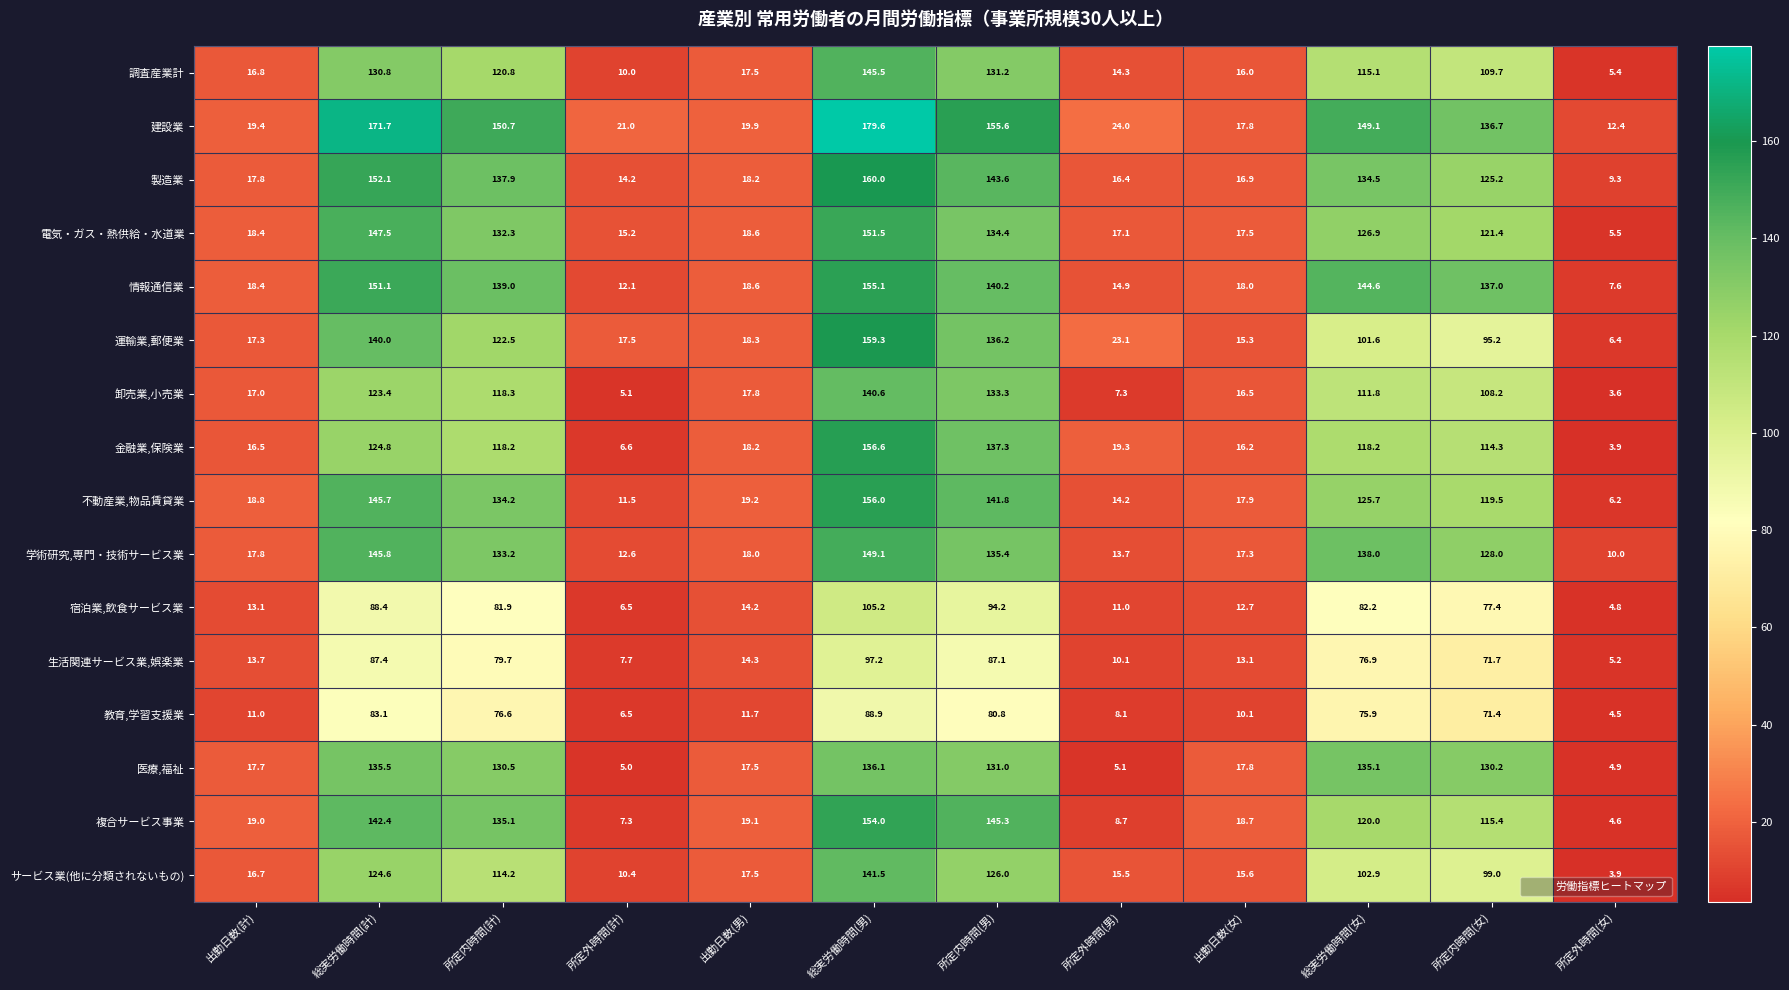

Which series changed the most between 所定内時間(計) and 総実労働時間(男)?

金融業,保険業